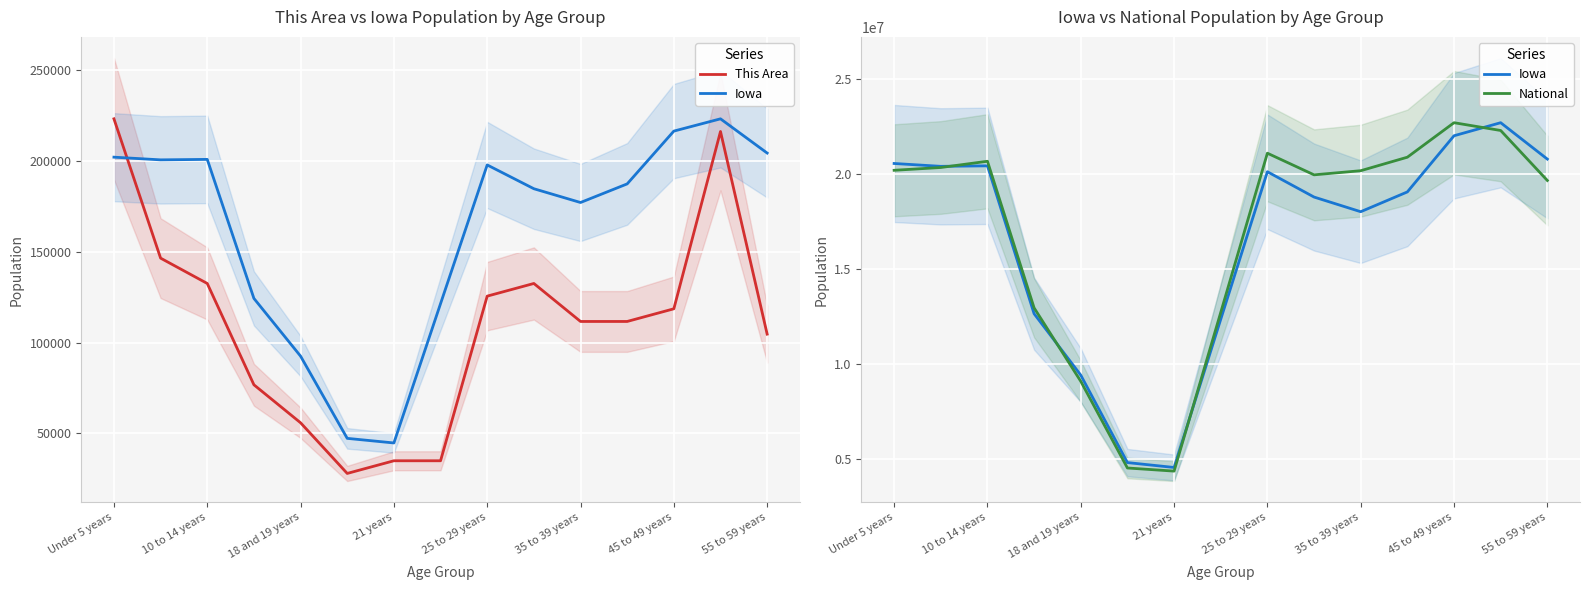

What is the difference between the This Area values at 12 and 21 years?

41858.2